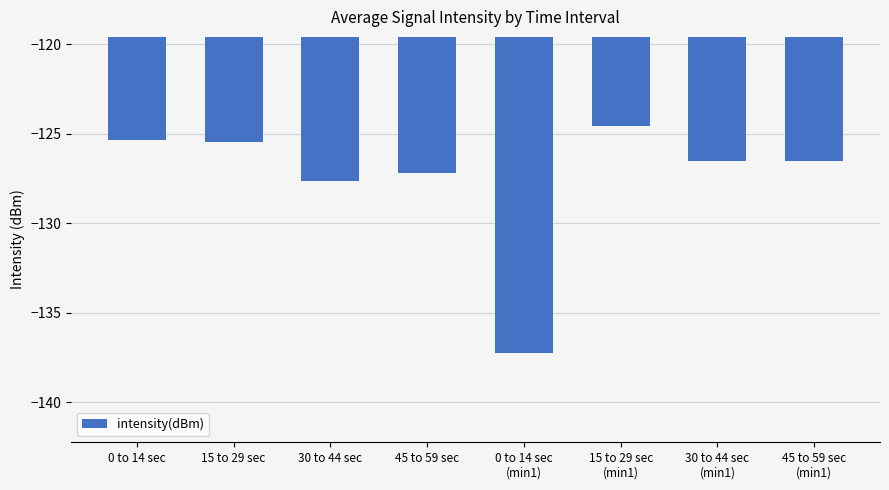

Count the number of data series in this chart.

1